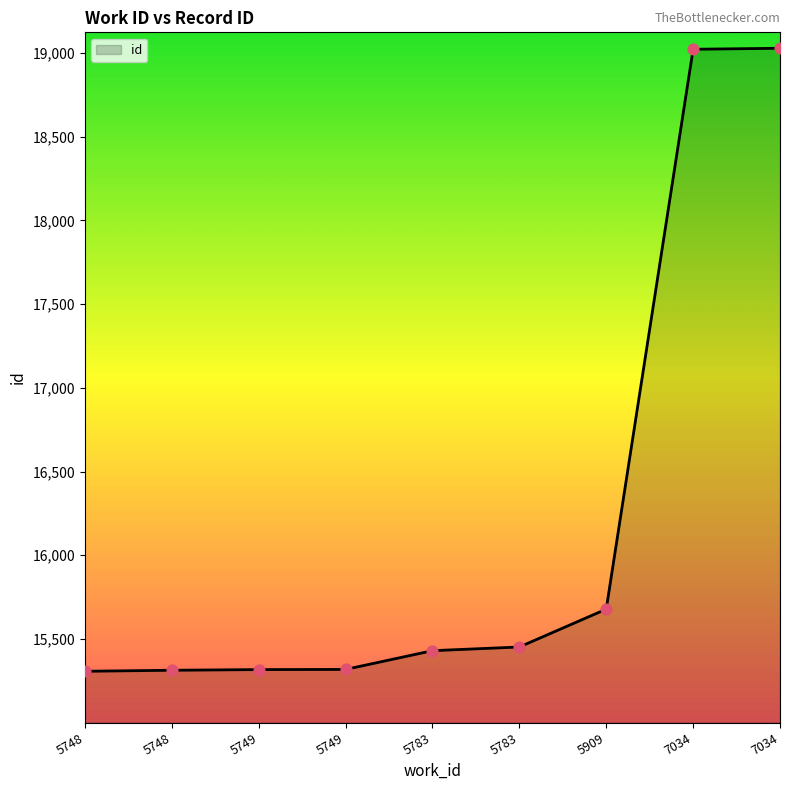

Is this an area chart (filled region under the line)?

Yes